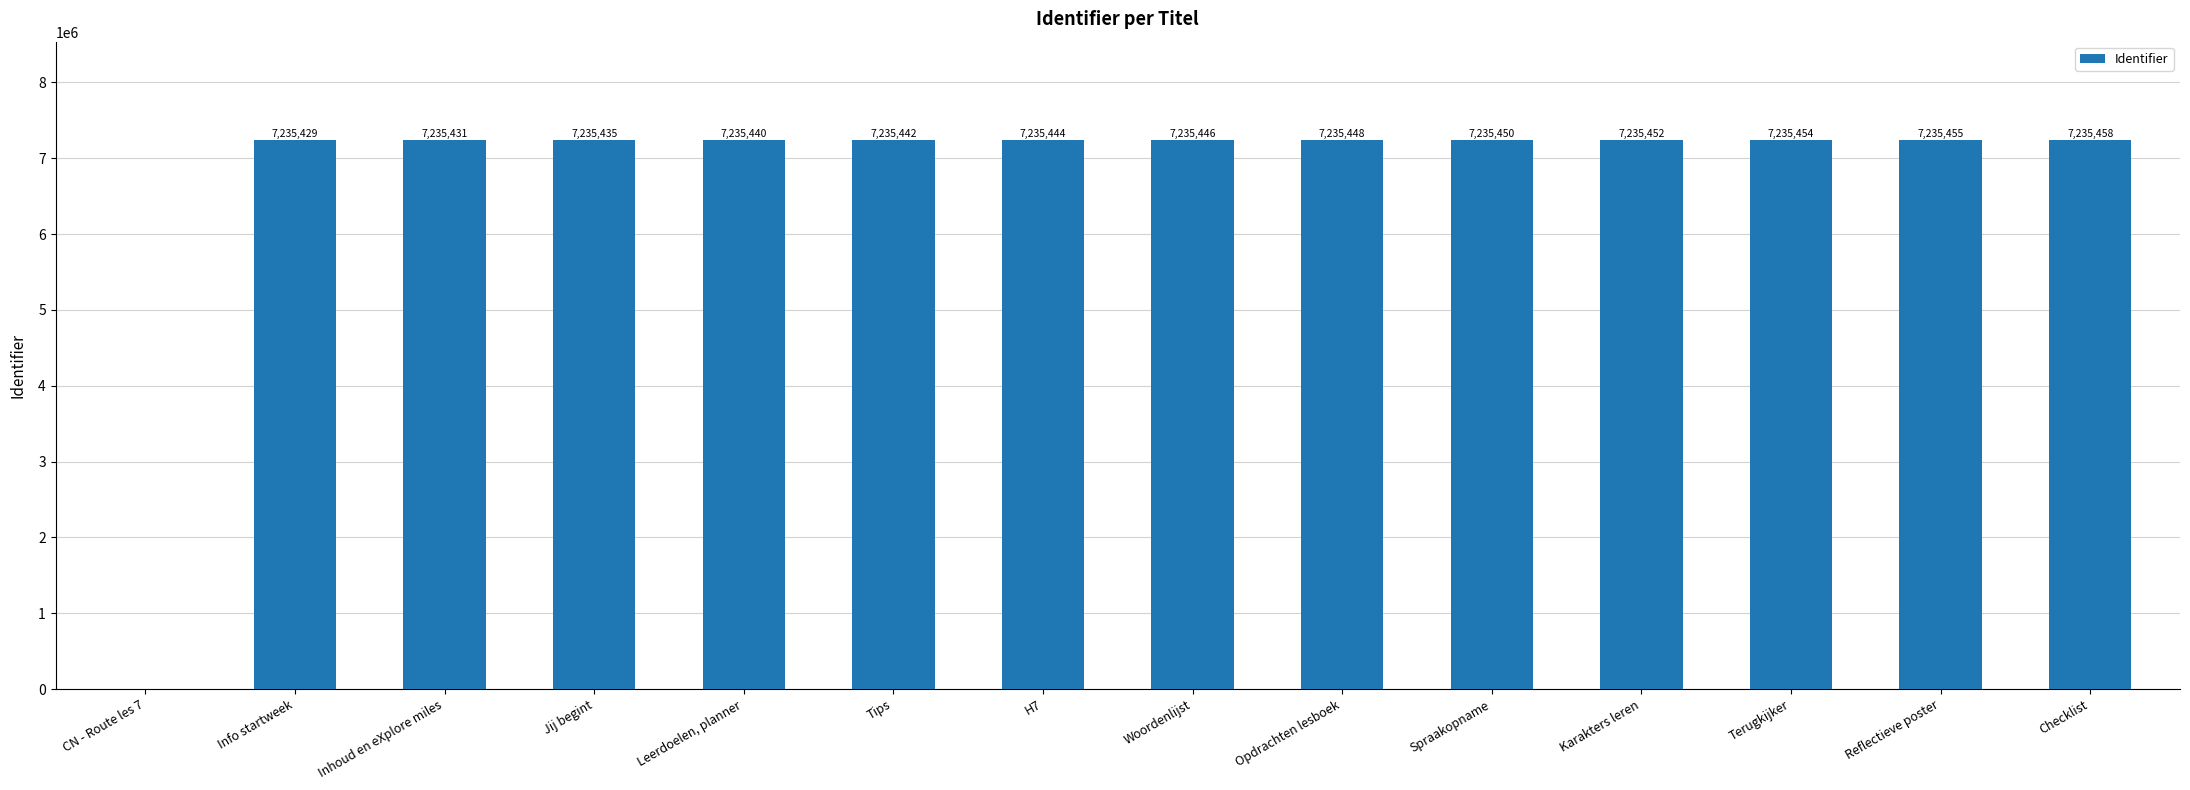

What is the ratio of the value at Inhoud en eXplore miles to the value at Info startweek?

1.0